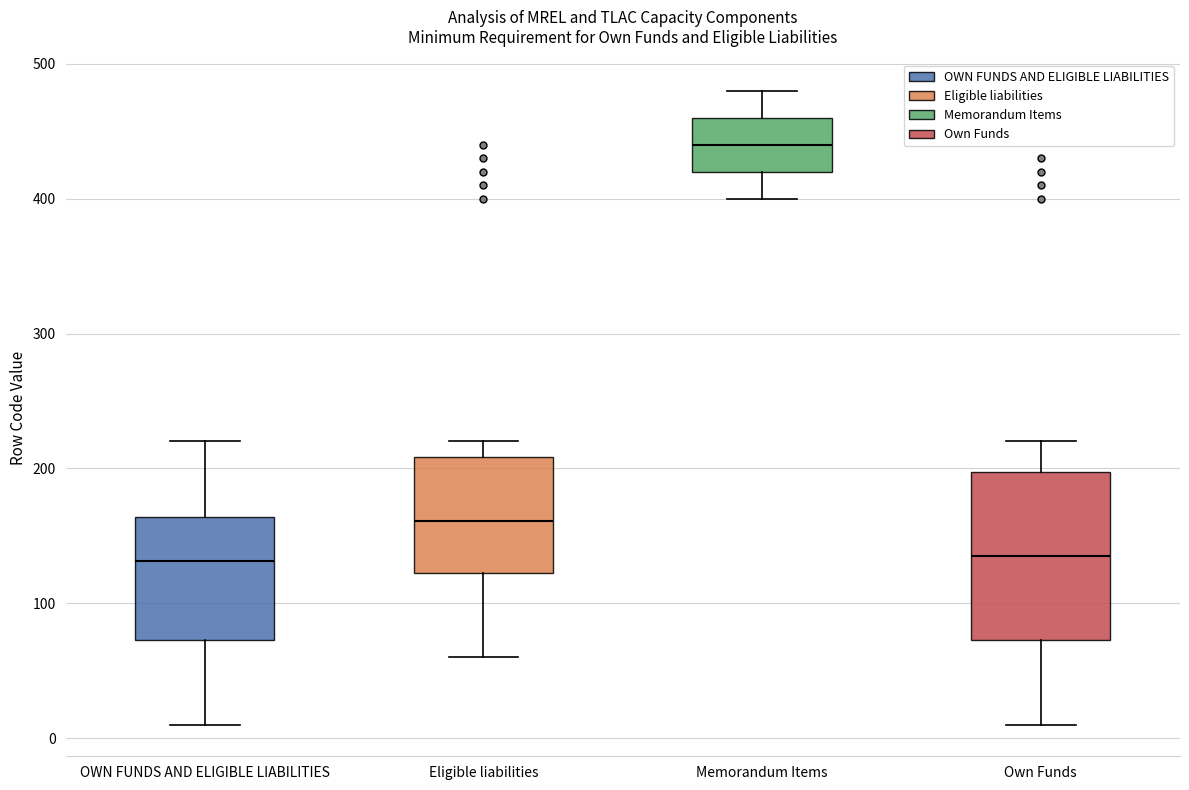

Which box is the tallest, from its lower edge to its upper edge?

Own Funds